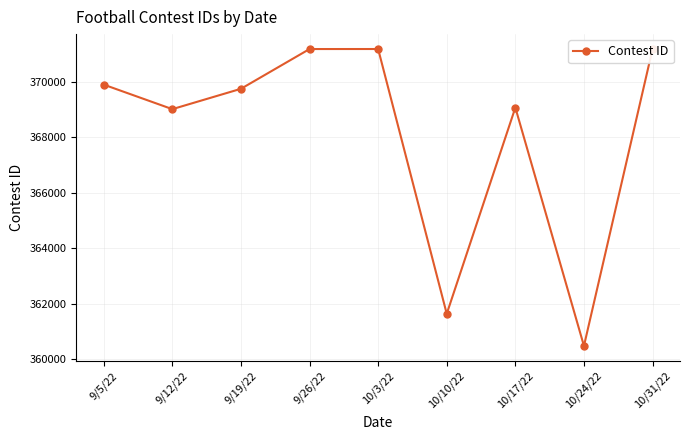

Which has a higher value, 10/3/22 or 10/24/22?

10/3/22